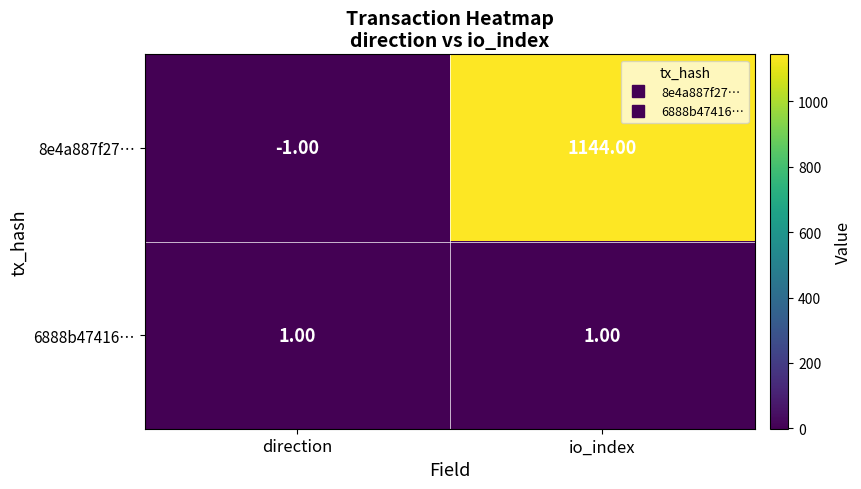

What is the sum of the 8e4a887f27… values at io_index and direction?

1143